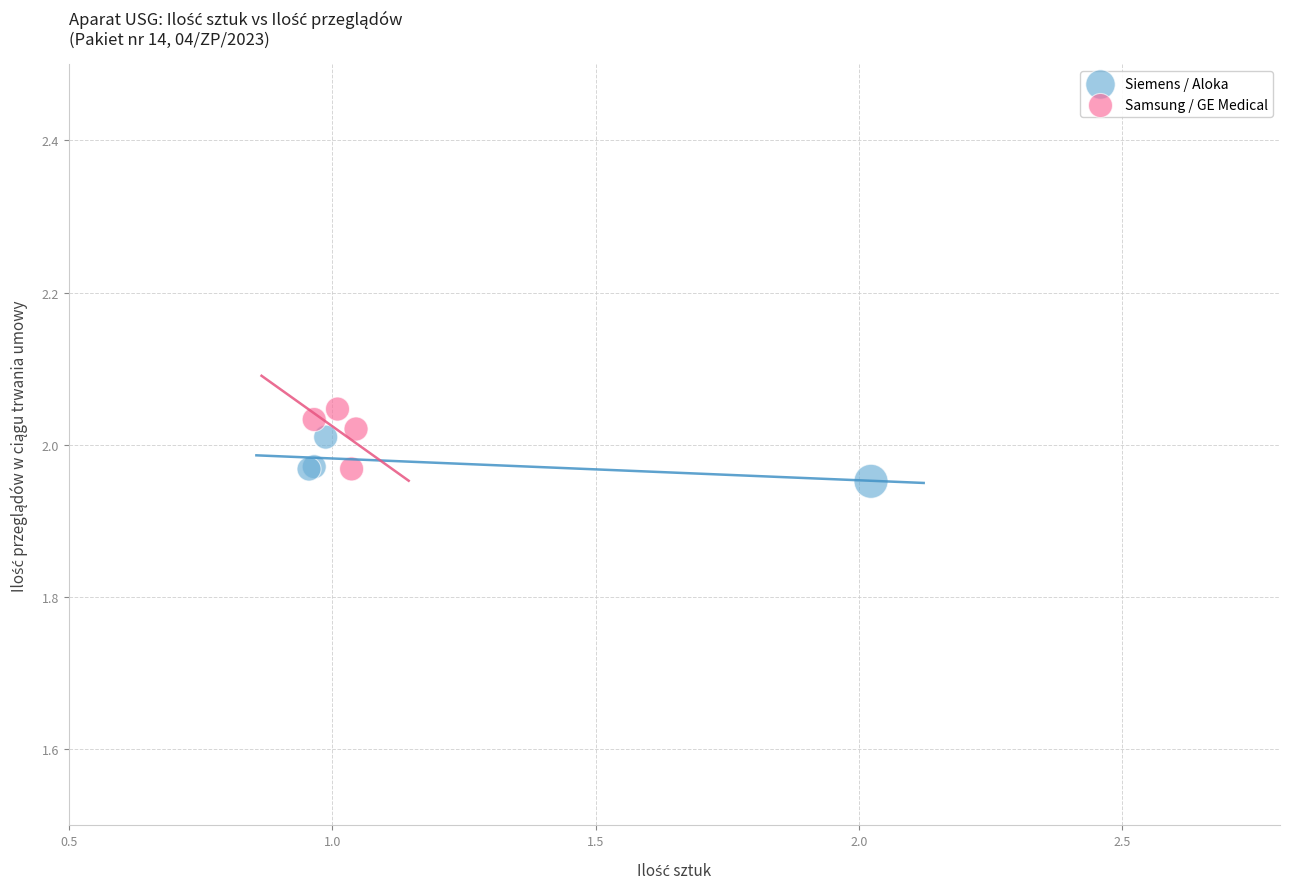

What are all the series names shown in the legend?

Siemens / Aloka, Samsung / GE Medical